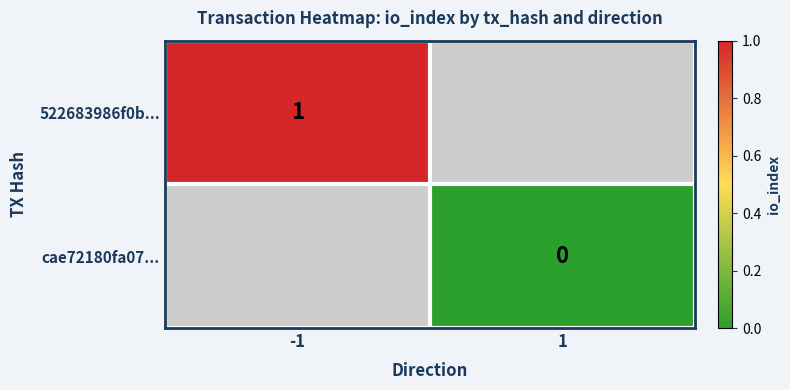

Between -1 and 1, which is larger?

1